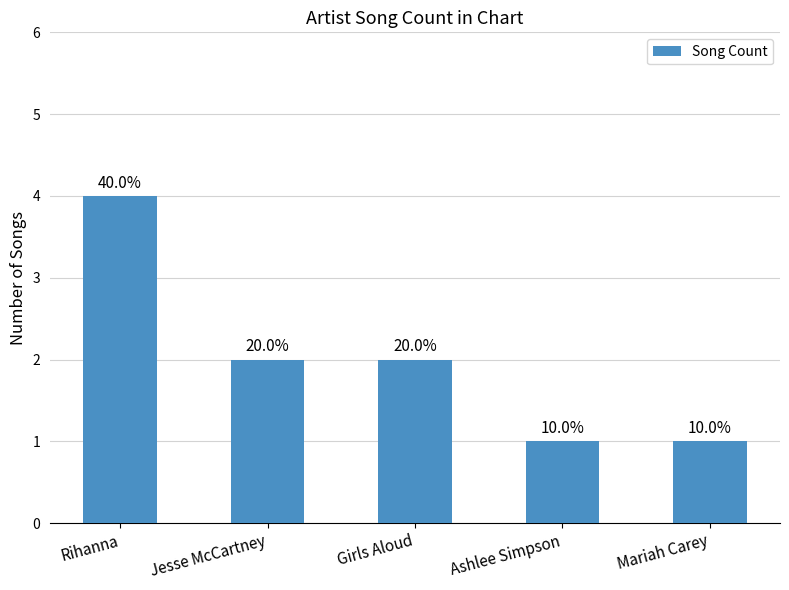

What position from the right is Jesse McCartney?

4